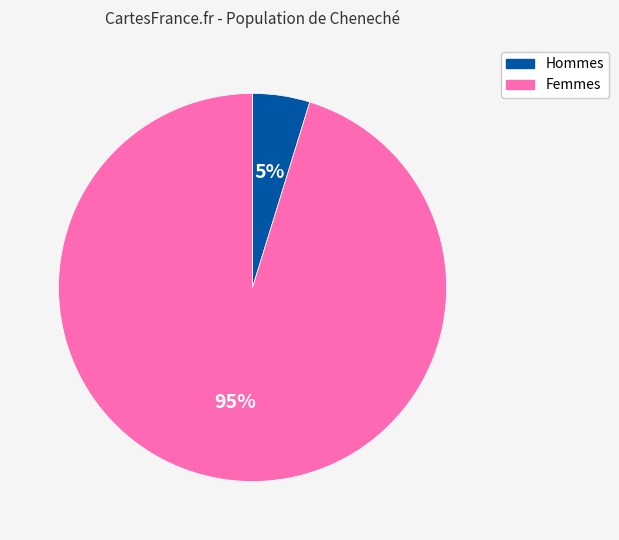

Does any single category account for the majority?

Yes